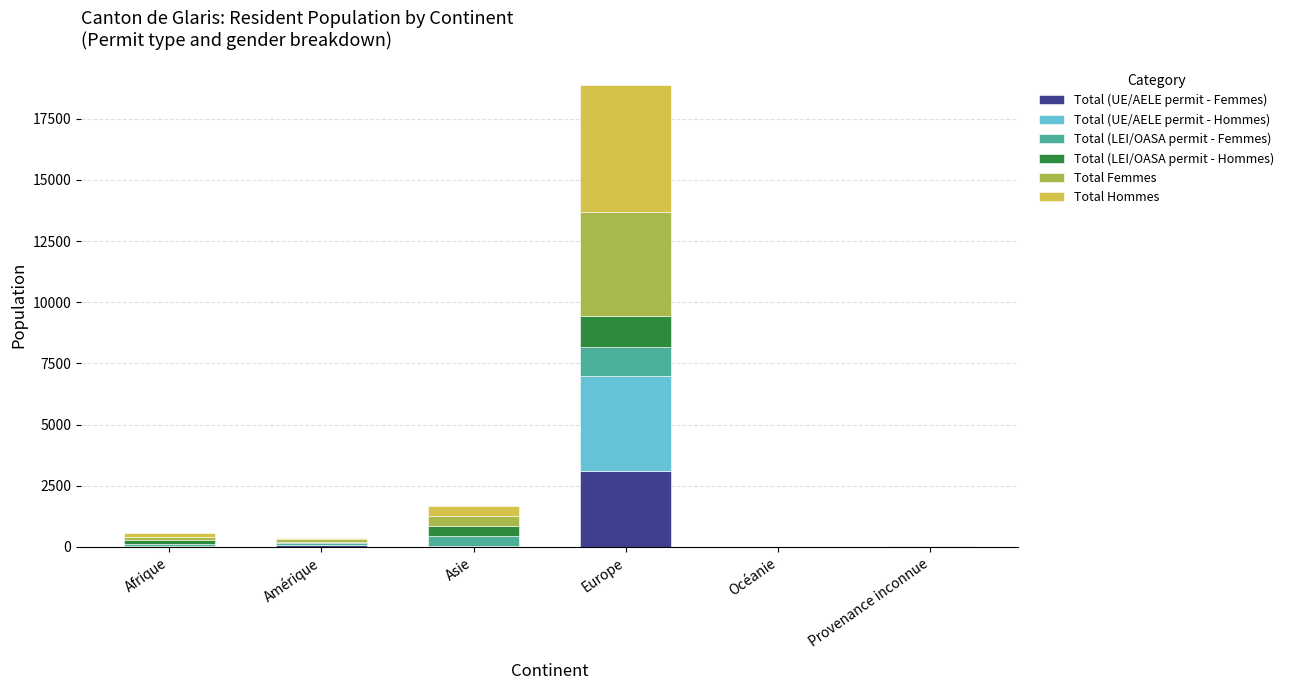

Read the Total (UE/AELE permit - Femmes) value at Asie, to the nearest 10.

20